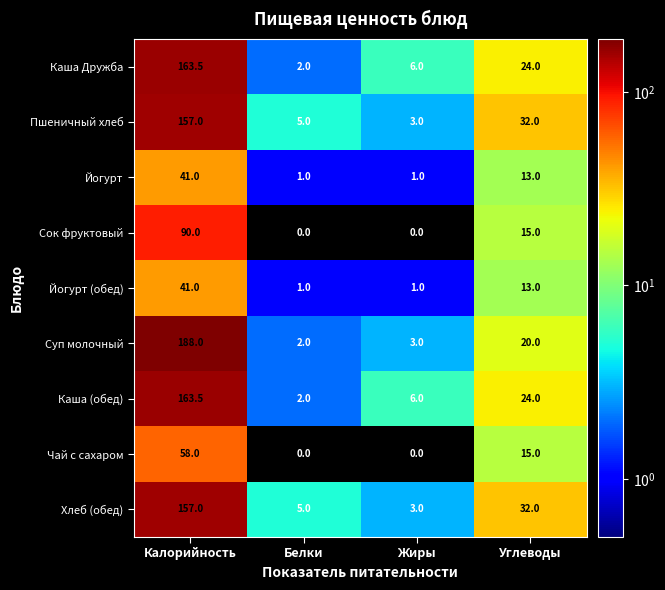

At which category is the sum across all series the highest?

Калорийность